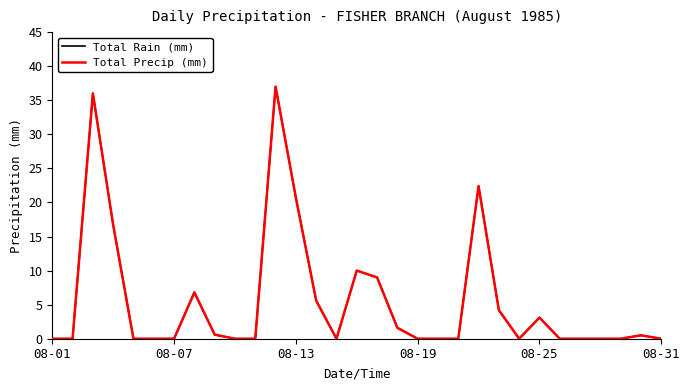

In Total Rain (mm), how many points are higher than both neighbors (excluding endpoints)?

7